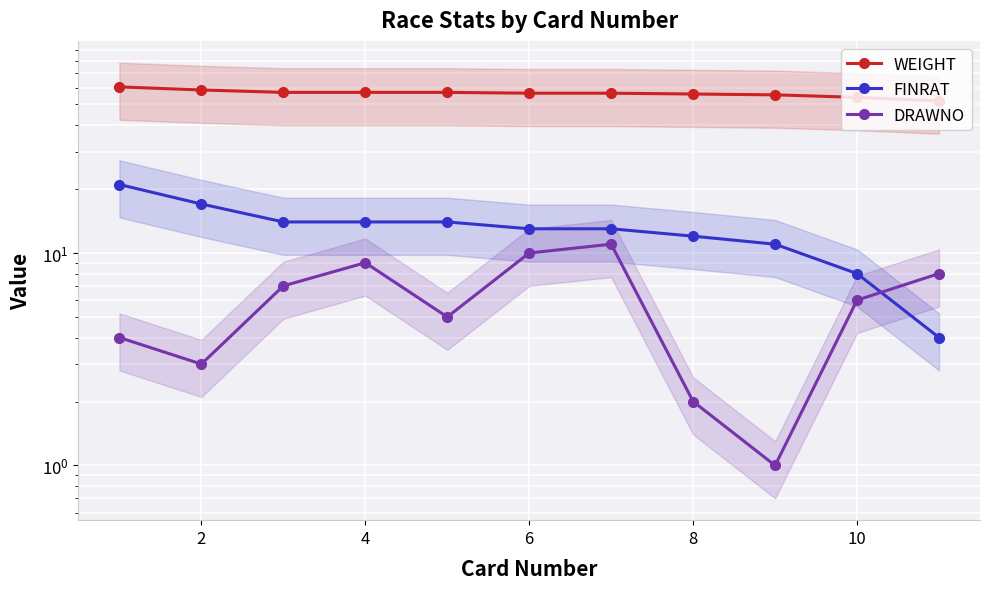

Which series has the widest spread of values?

FINRAT